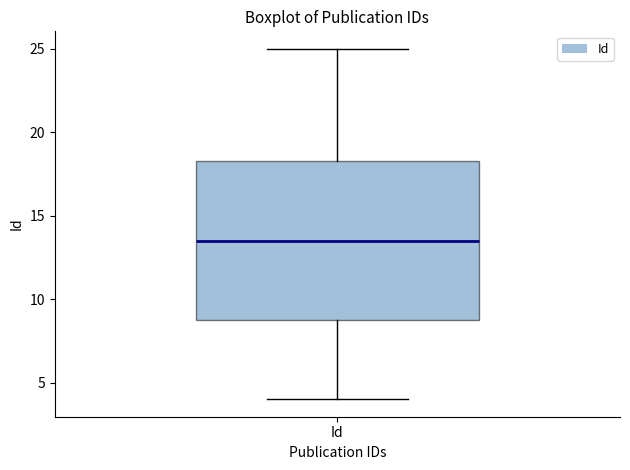

Read this box plot against the y-axis: the position of the median line, the range covered by the box, and the ends of both whiskers. The values are not printed on the chart, so give them approximately, as read against the axis.

median 13.5, box 9.0 to 18.5, whiskers 4.0 to 25.0